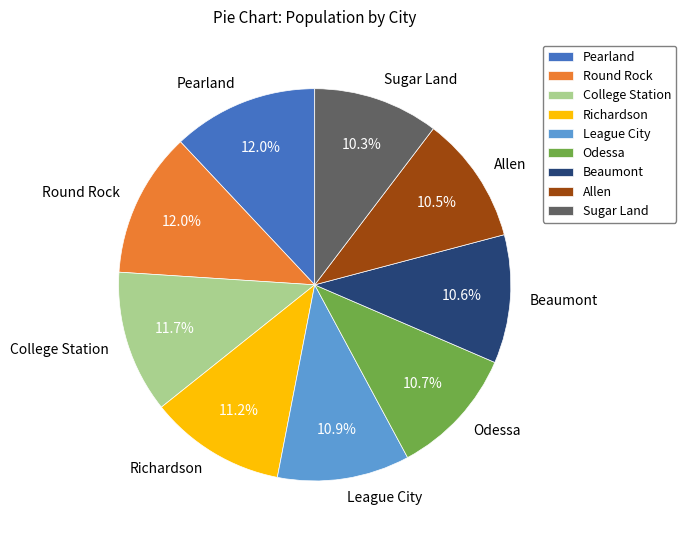

How many segments does this pie chart have?

9